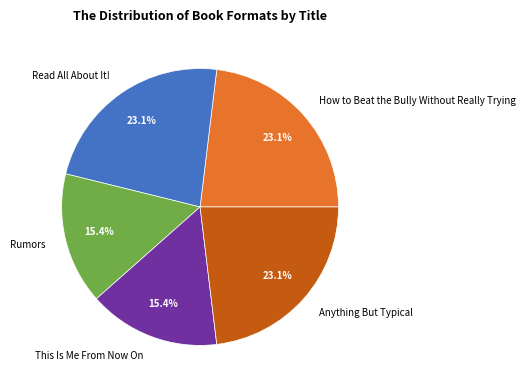

Does Rumors account for over 50% of the chart?

No